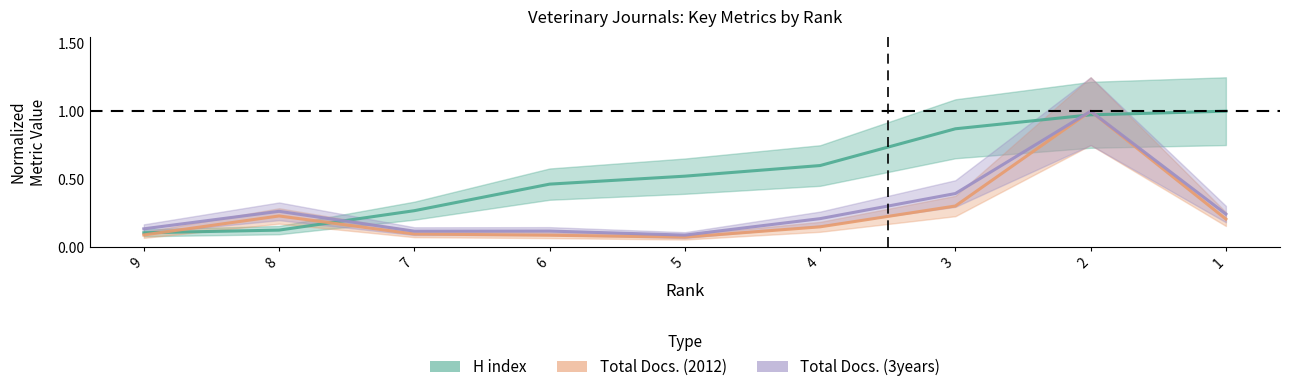

What is the difference between the maximum and second lowest values in the H index series?

0.9